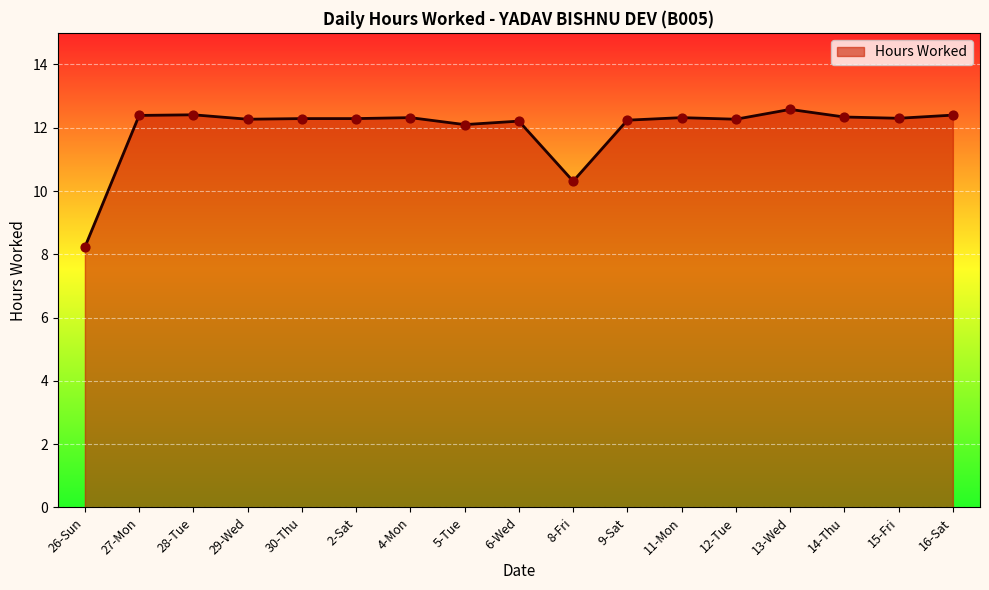

What is the change in value from 8-Fri to 14-Thu?

+2.0